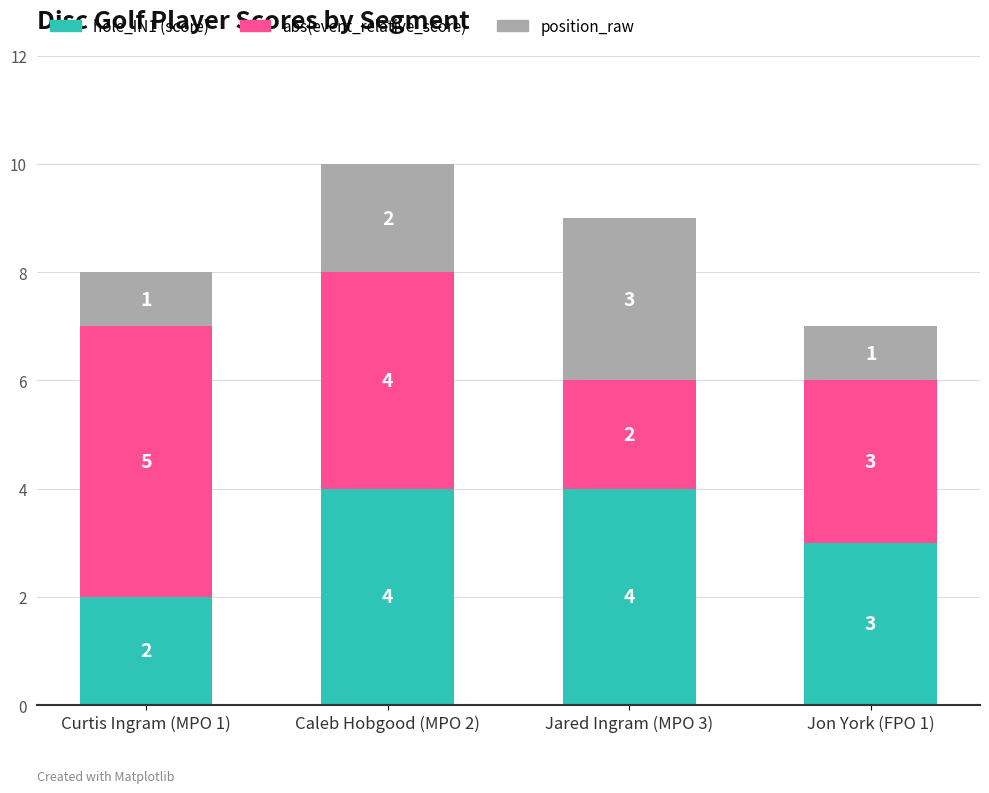

At which category is the sum across all series the highest?

Caleb Hobgood (MPO 2)